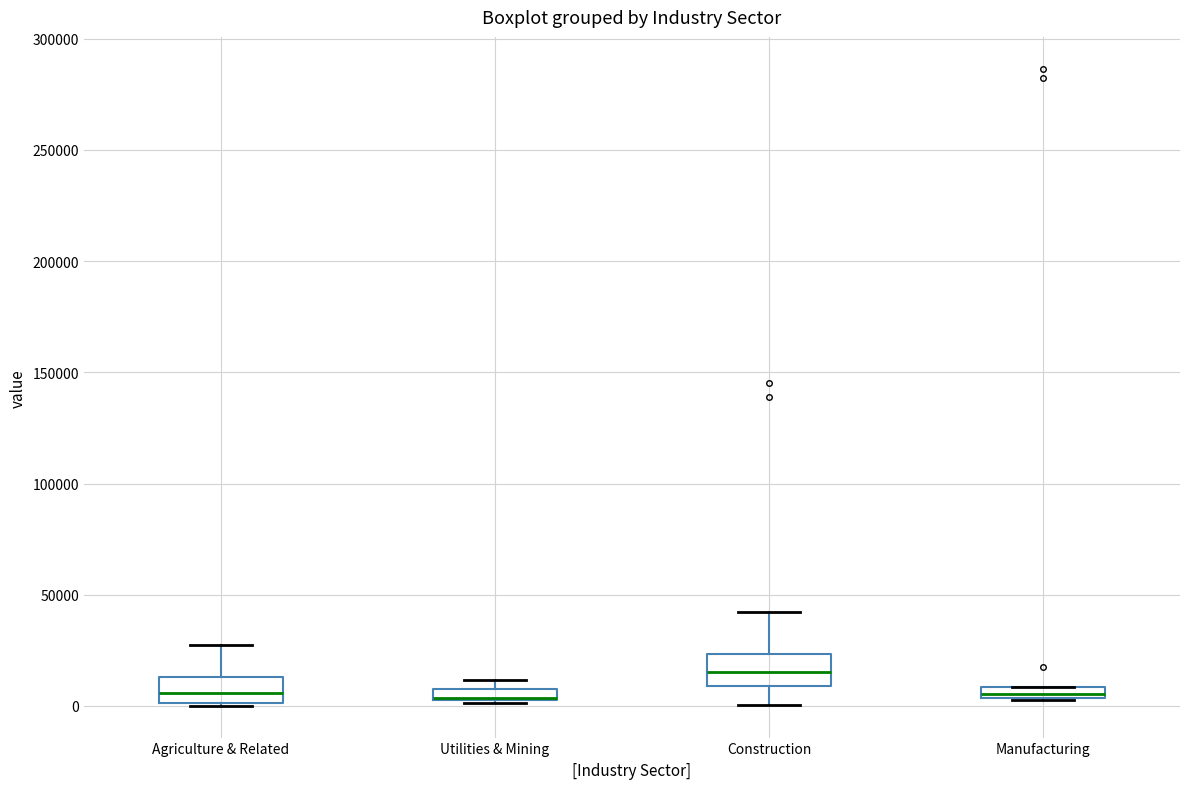

Where does the median line of the box for Agriculture & Related sit on the y-axis? The values are not printed on the chart, so give them approximately, as read against the axis.

5000